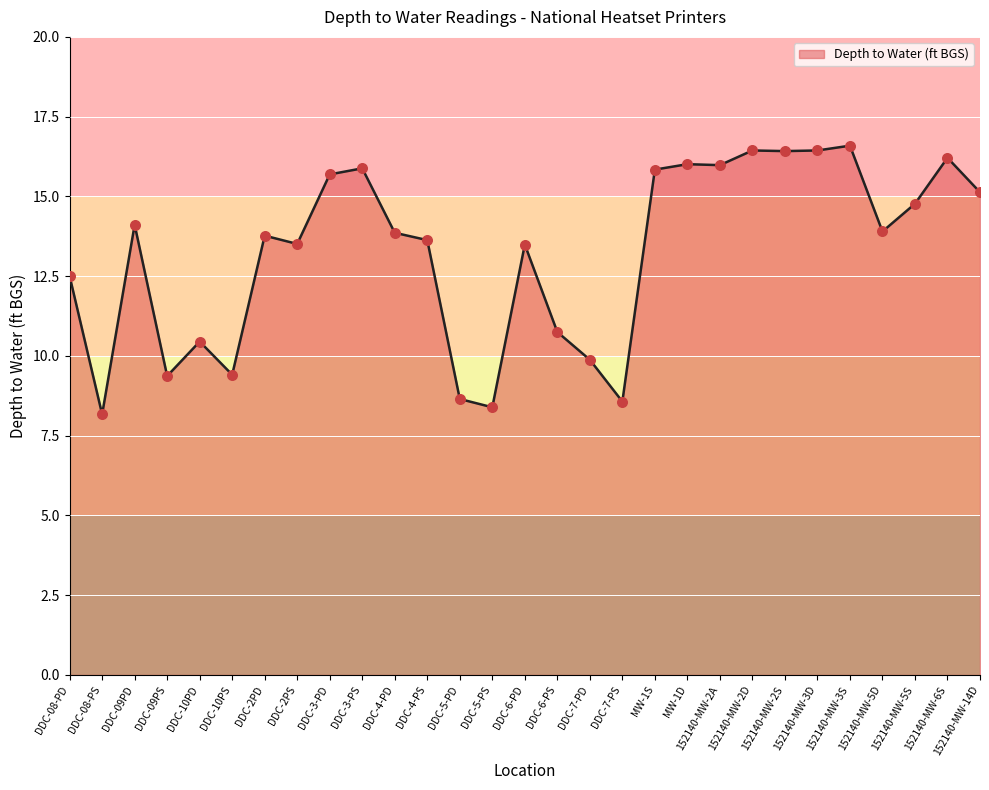

Which has a higher value, 152140-MW-2A or DDC-10PS?

152140-MW-2A